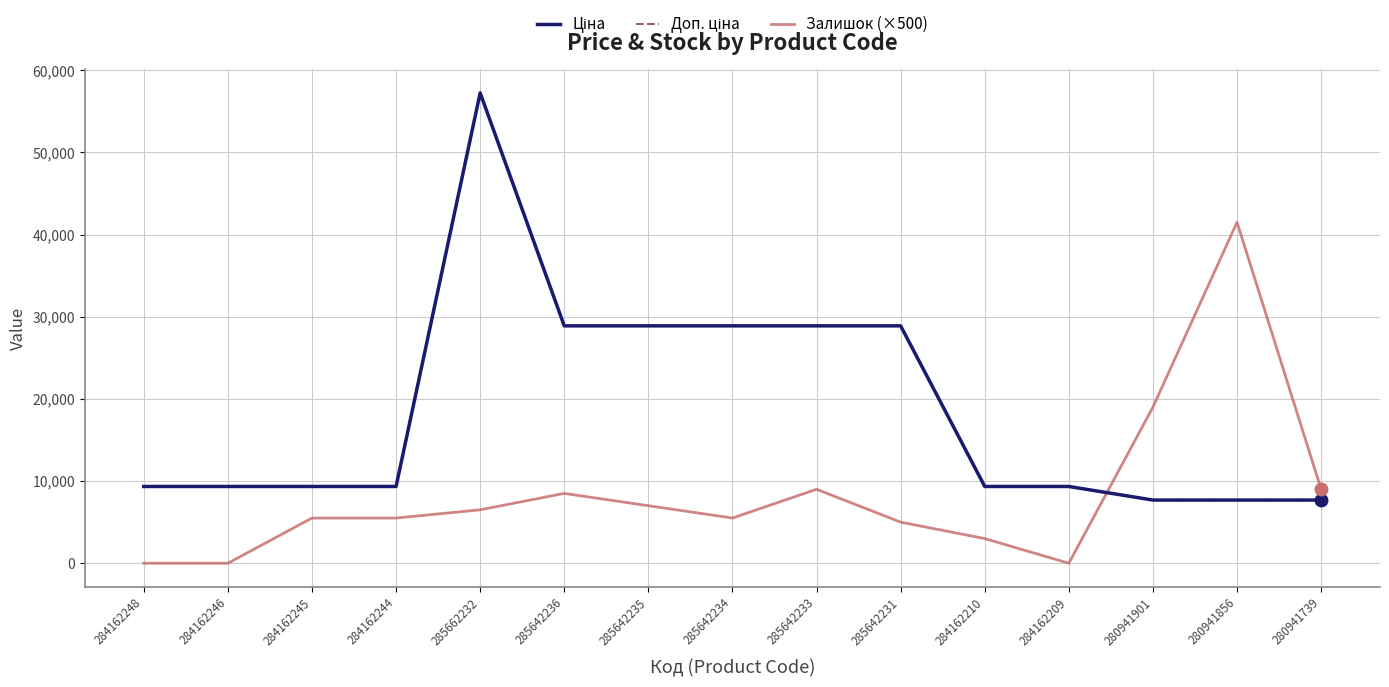

At which category does Залишок (×500) reach its first local valley?

285642234